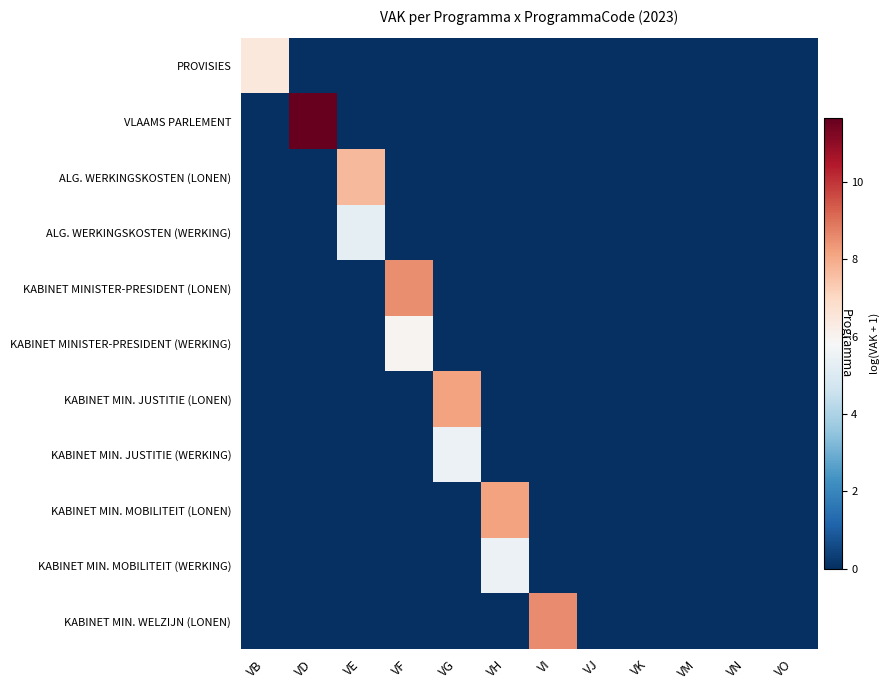

Which has a higher value, VB or VM?

VB